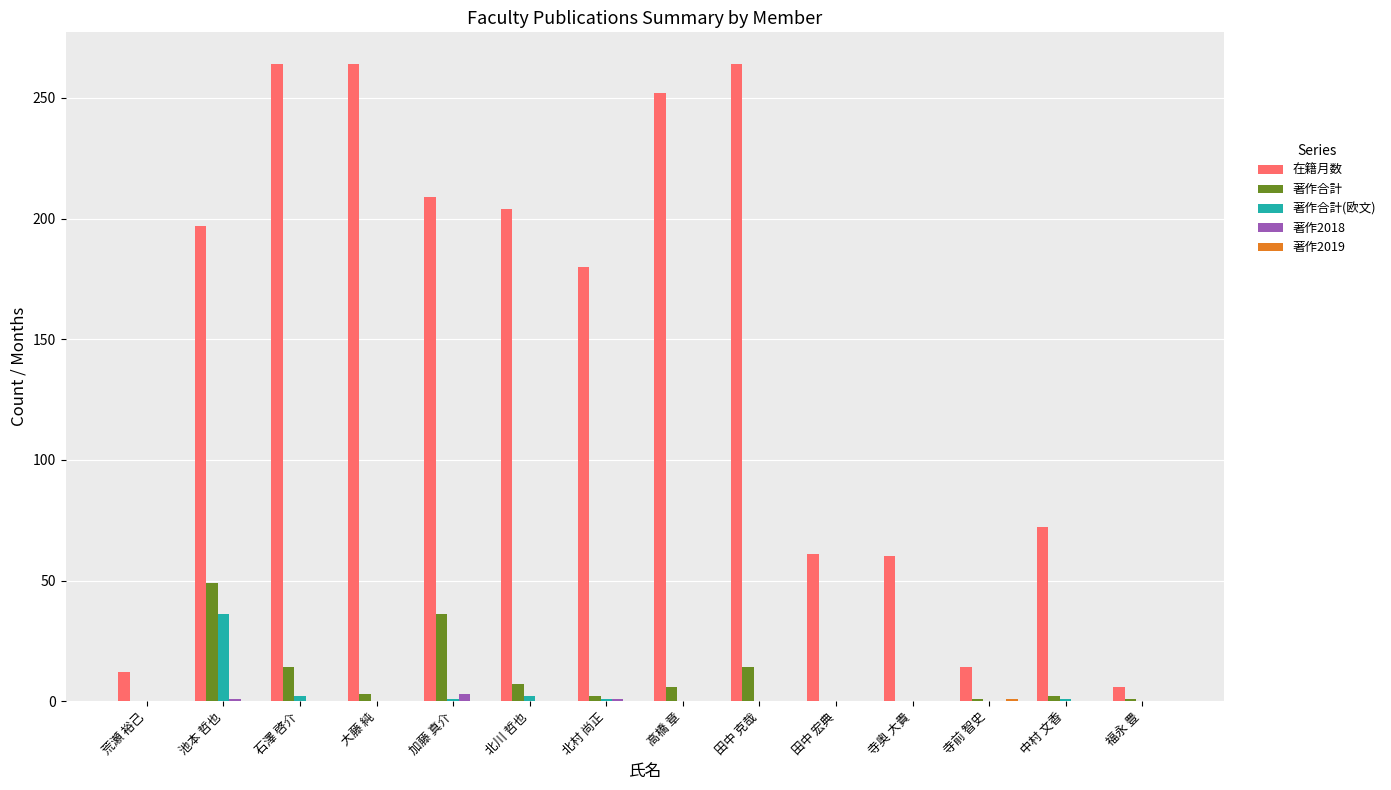

True or false: 著作合計(欧文) has a value of 21 at 荒瀬 裕己.

False